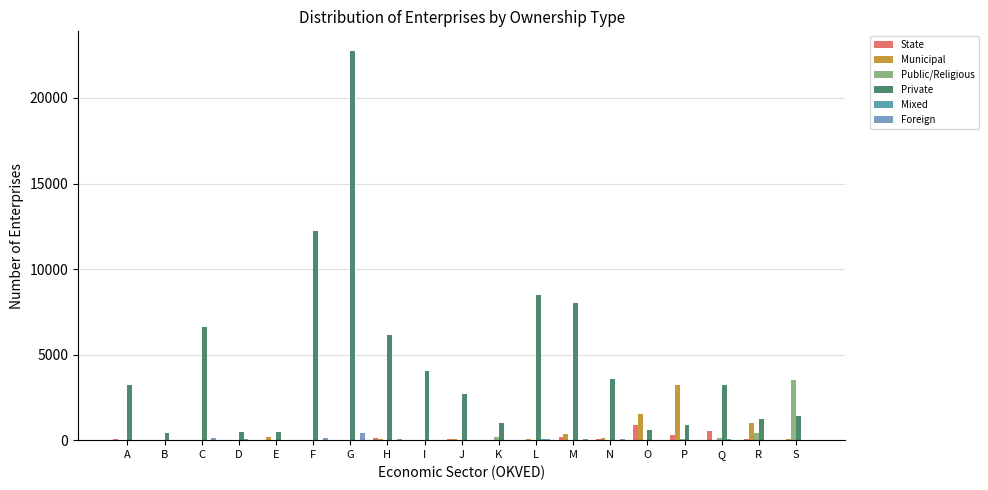

What is the average value of the Foreign series?

57